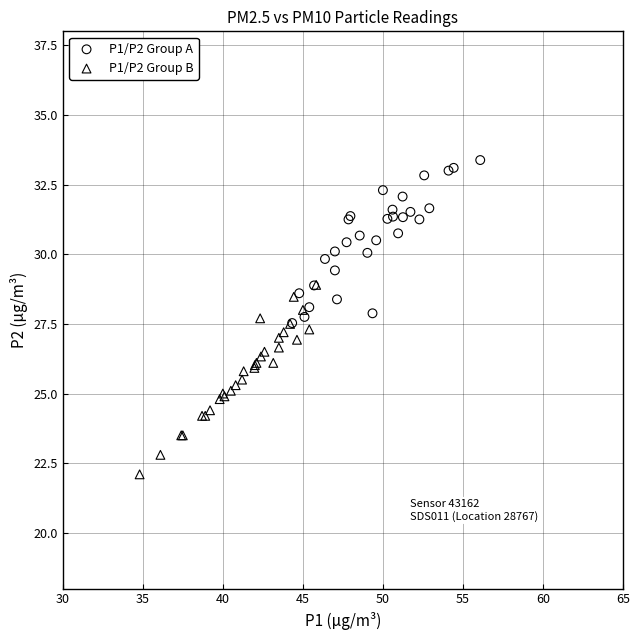

Which series has the largest Y range (max minus min)?

P1/P2 Group B